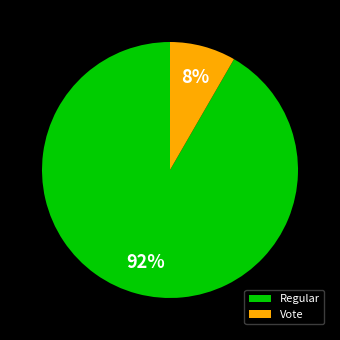

Combined, do Vote and Regular account for over 50%?

Yes